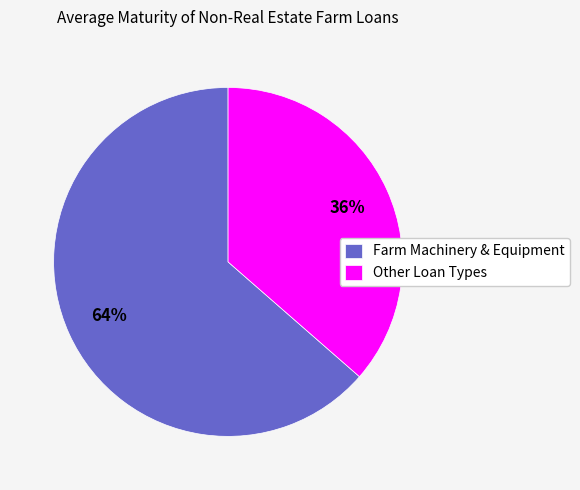

To the nearest percent, what is the combined percentage of Farm Machinery & Equipment and Other Loan Types?

100%